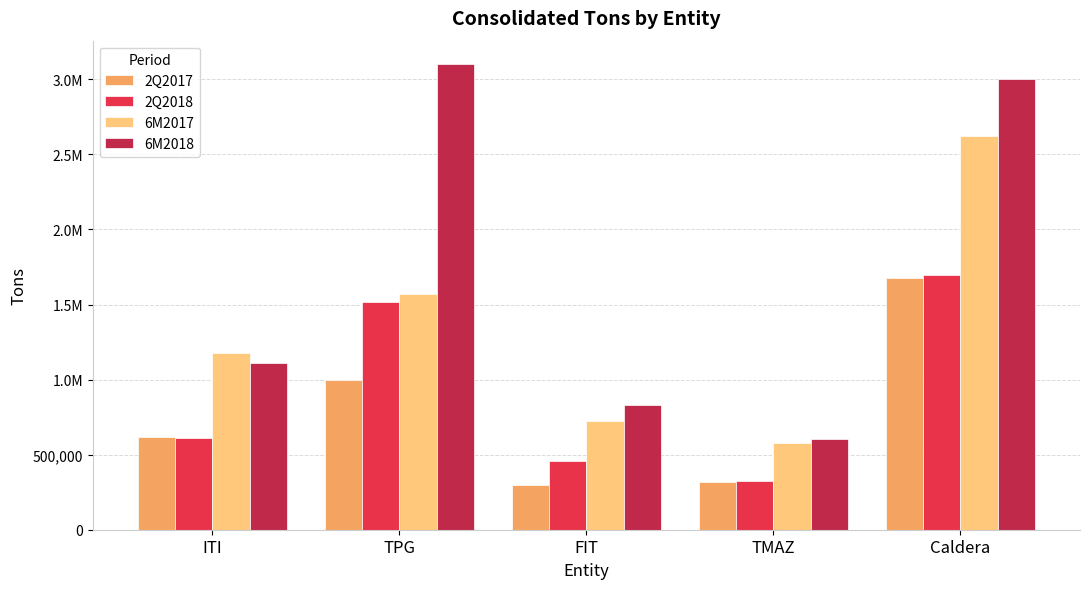

What is the sum of all 2Q2018 values?

4610889.5